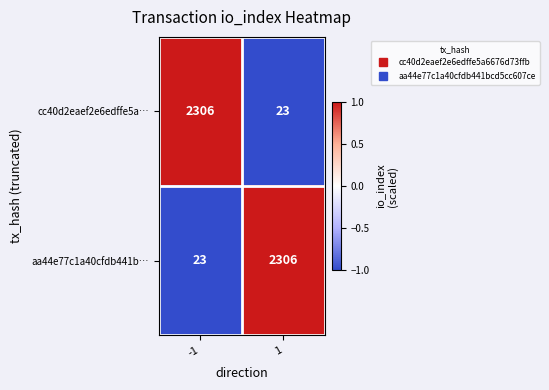

At 1, list the series in order from largest to smallest.

aa44e77c1a40cfdb441b…, cc40d2eaef2e6edffe5a…